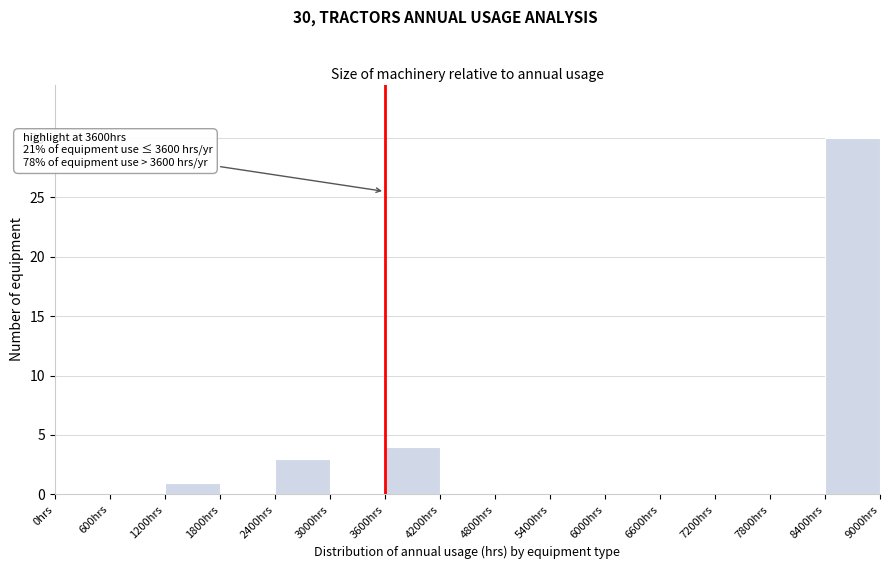

Which range on the x-axis has the tallest bar?

8400 to 9000